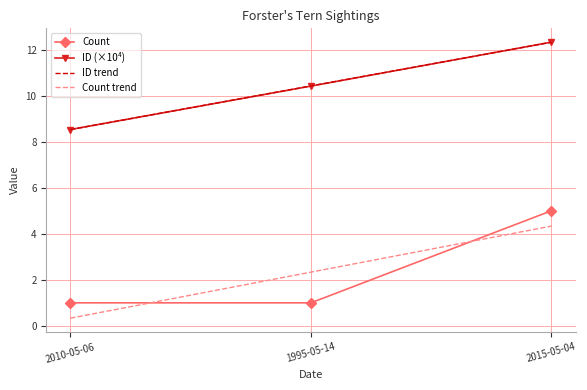

What position from the right is 2015-05-04?

1